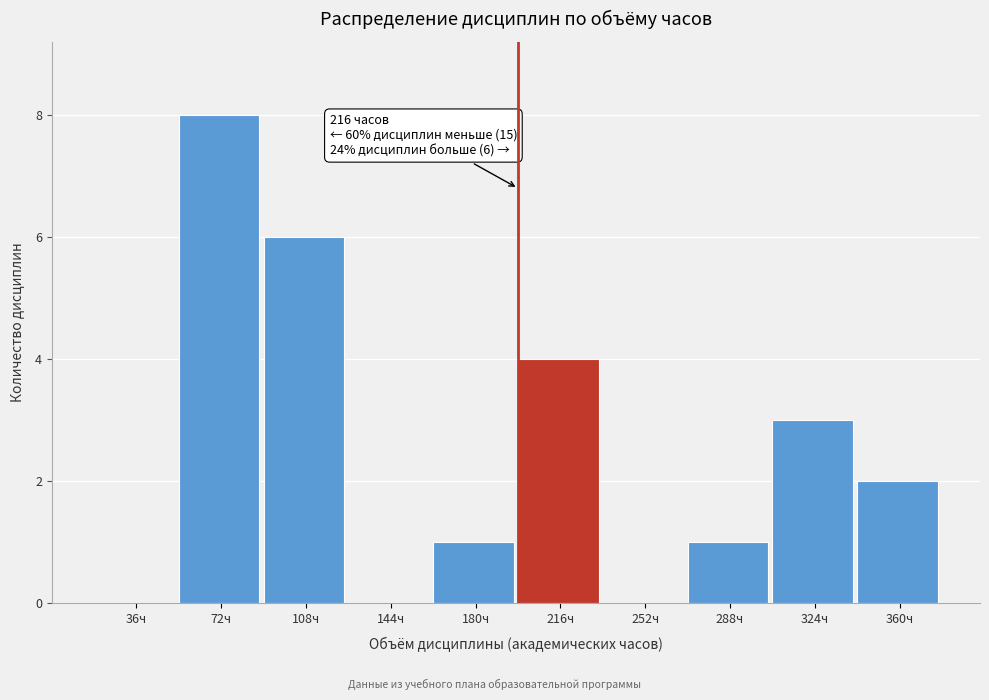

Reading right to left, transcribe all the data shown in this chart.

360ч=2	324ч=3	288ч=1	252ч=0	216ч=4	180ч=1	144ч=0	108ч=6	72ч=8	36ч=0